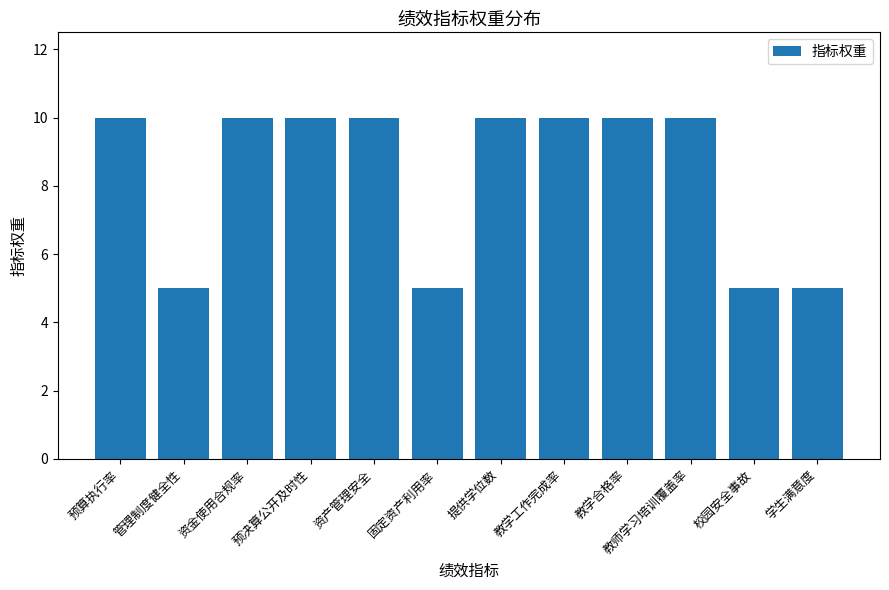

Approximately how many times larger is the value at 校园安全事故 compared to 预决算公开及时性?

0.5